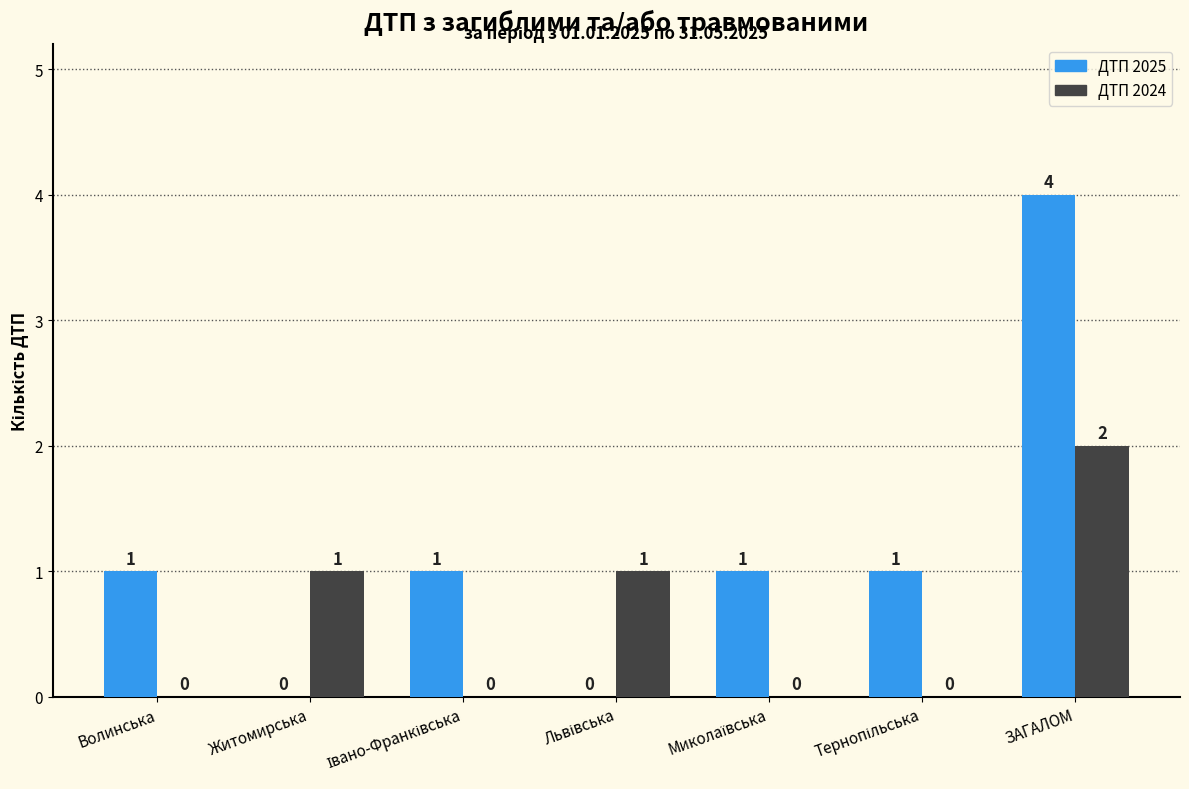

How many groups of bars are there?

7